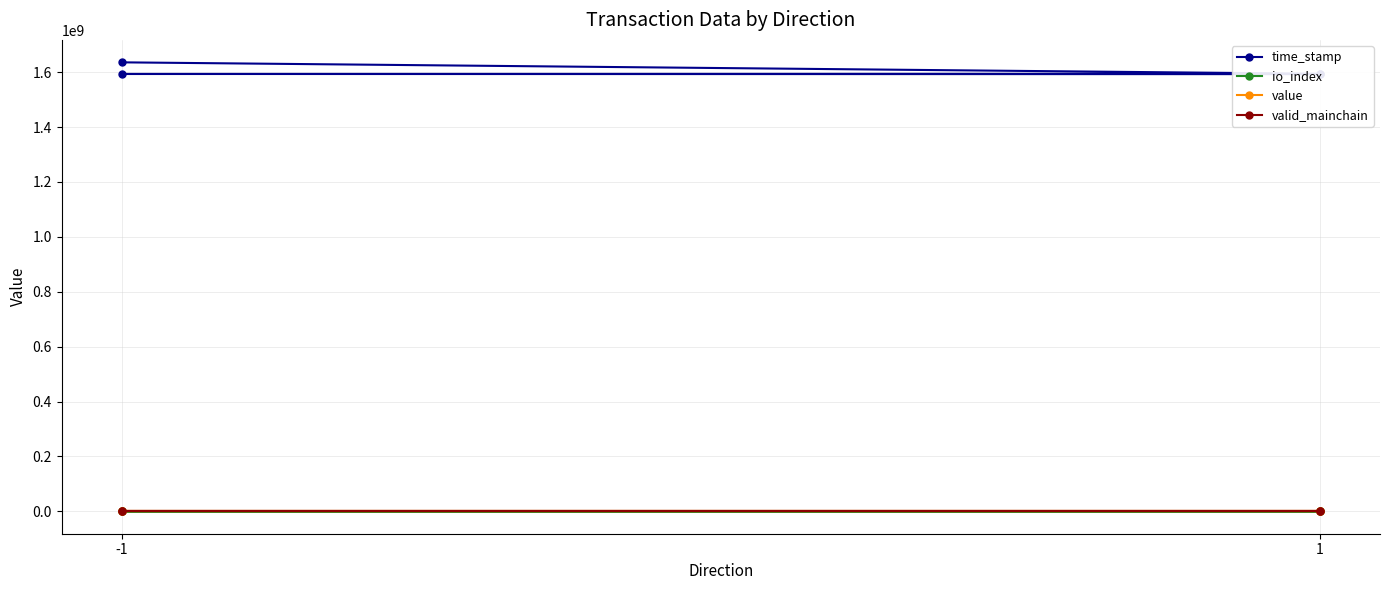

Which series changed the most between 1 and 3?

time_stamp